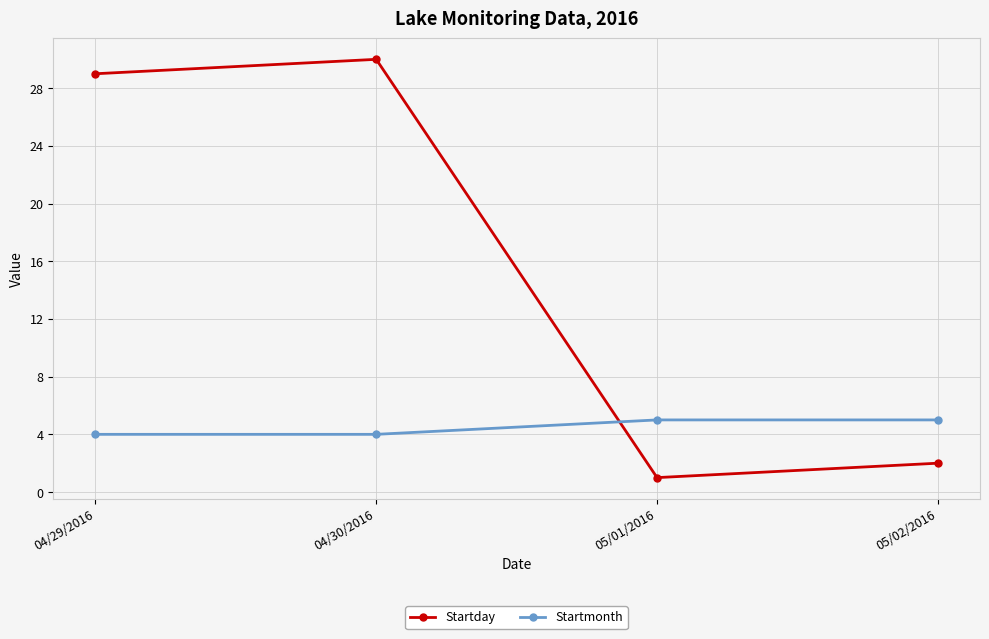

Reading left to right, transcribe all the data shown in this chart.

Startday: 04/29/2016=29	04/30/2016=30	05/01/2016=1	05/02/2016=2
Startmonth: 04/29/2016=4	04/30/2016=4	05/01/2016=5	05/02/2016=5